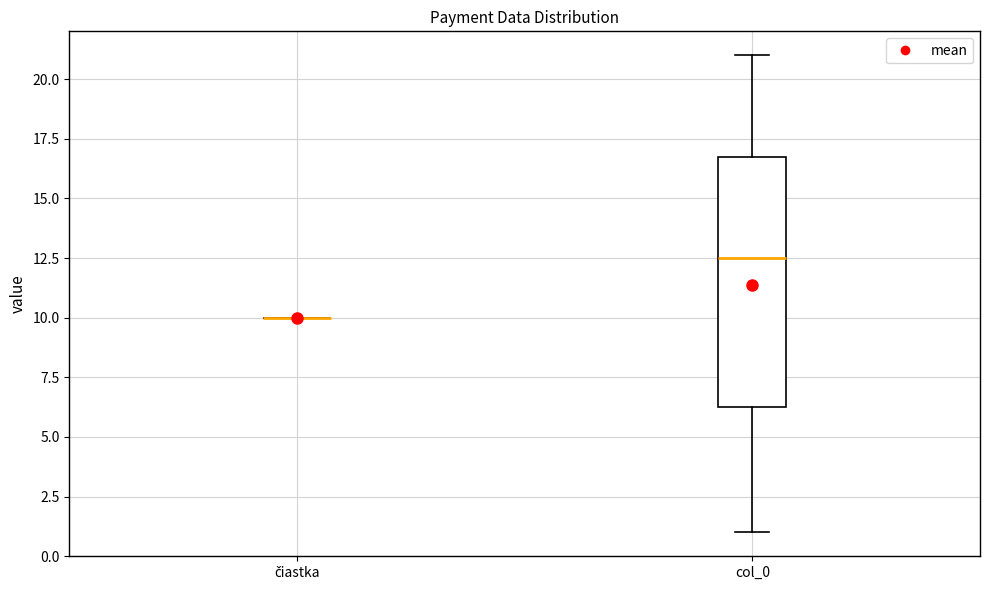

Reading left to right, read every box against the y-axis: the position of its median line, the range the box covers, and the ends of its whiskers. The values are not printed on the chart, so give them approximately, as read against the axis.

čiastka: box collapsed to a line at 10.0, whiskers 10.0 to 10.0
col_0: median 12.5, box 6.5 to 17.0, whiskers 1.0 to 21.0